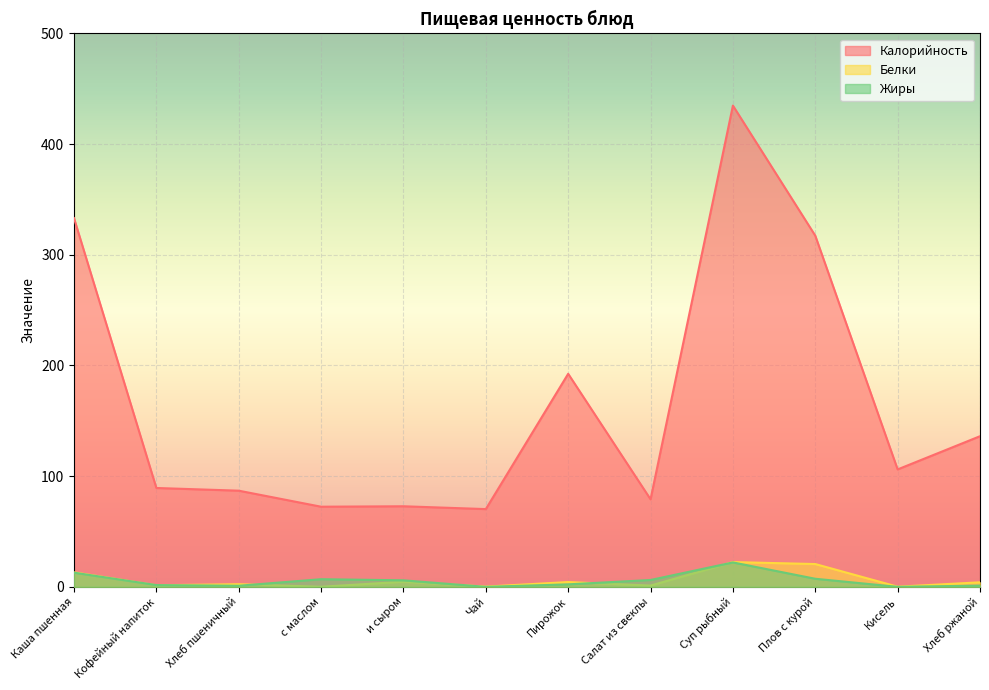

True or false: Калорийность and Жиры cross at least once.

False